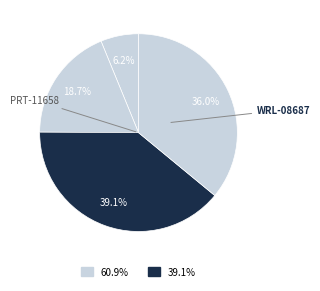

Count the number of slices in the pie.

4